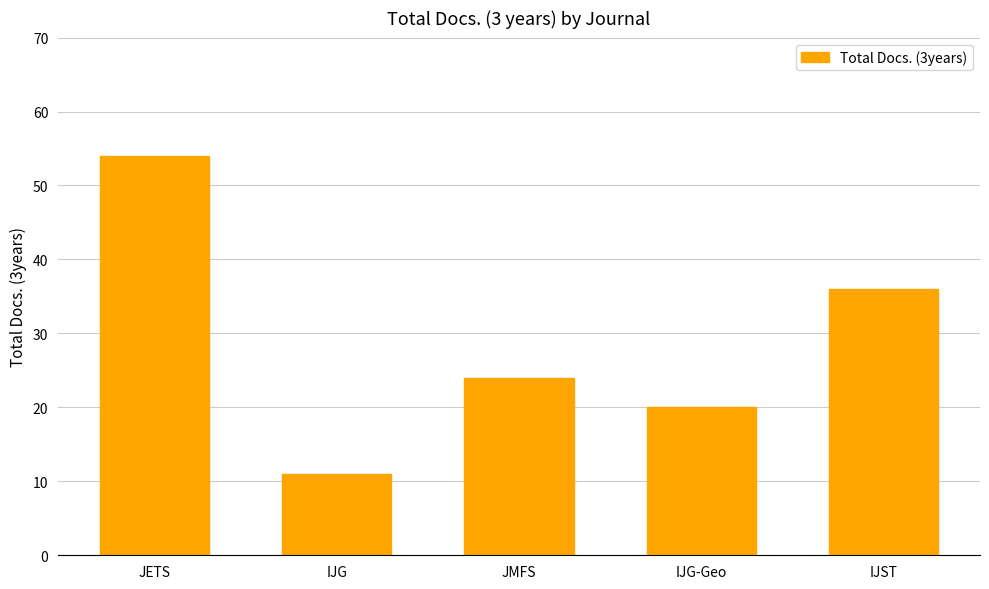

Where is the data nearest to the value 32?

IJST